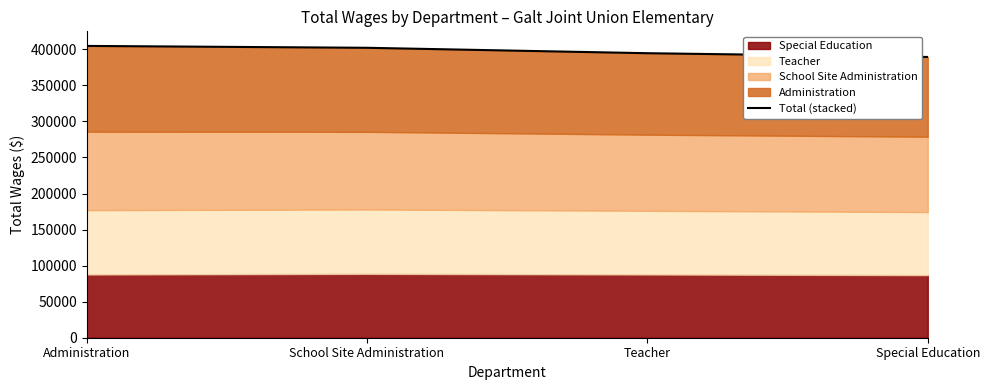

Is it true that the value at Special Education is 196375.4?

False